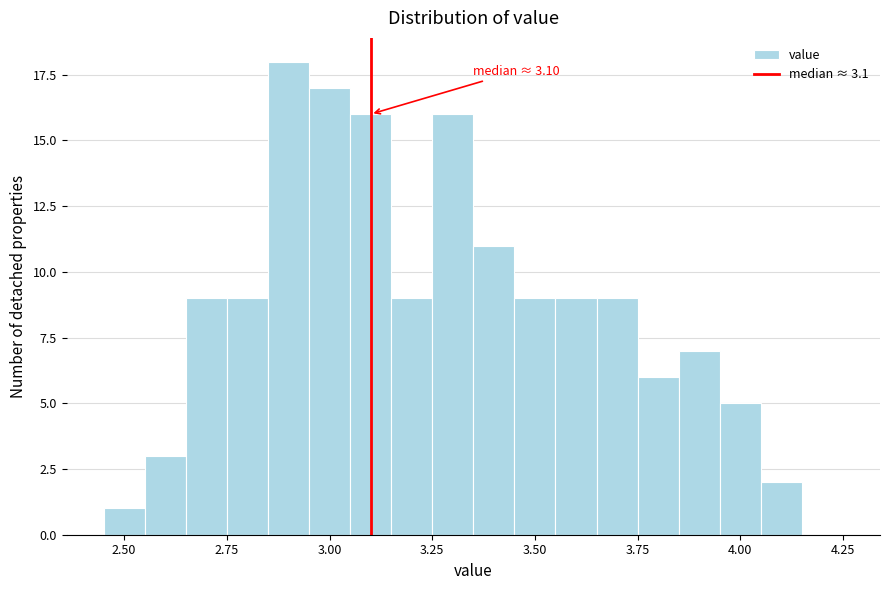

Around what value on the x-axis is the tallest bar? Give the approximate position of its centre, as read against the axis.

2.90